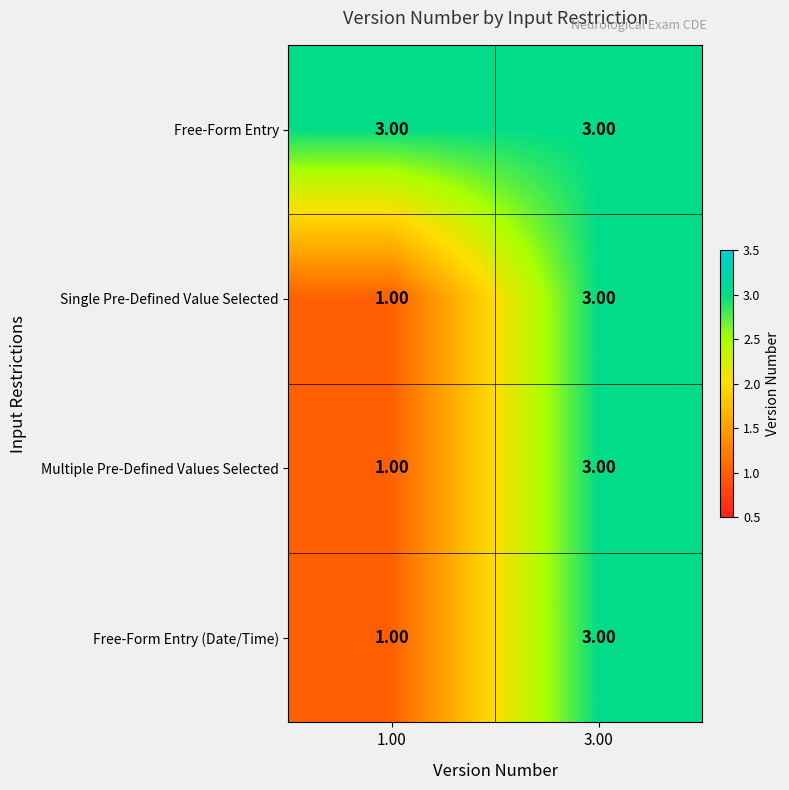

Which series has the largest total across all categories?

Free-Form Entry